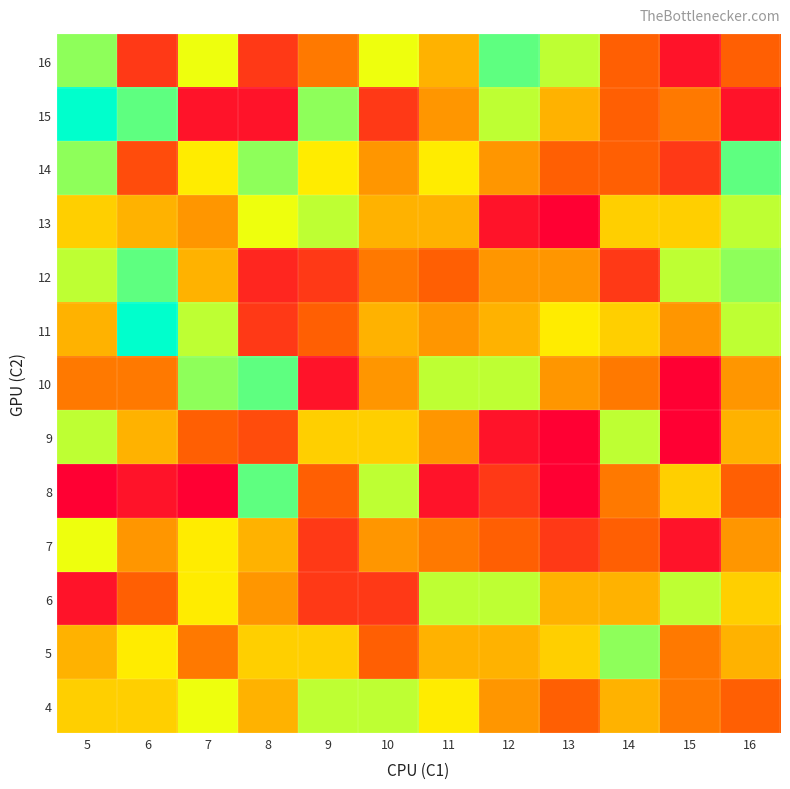

What is the minimum value shown in the chart?

2